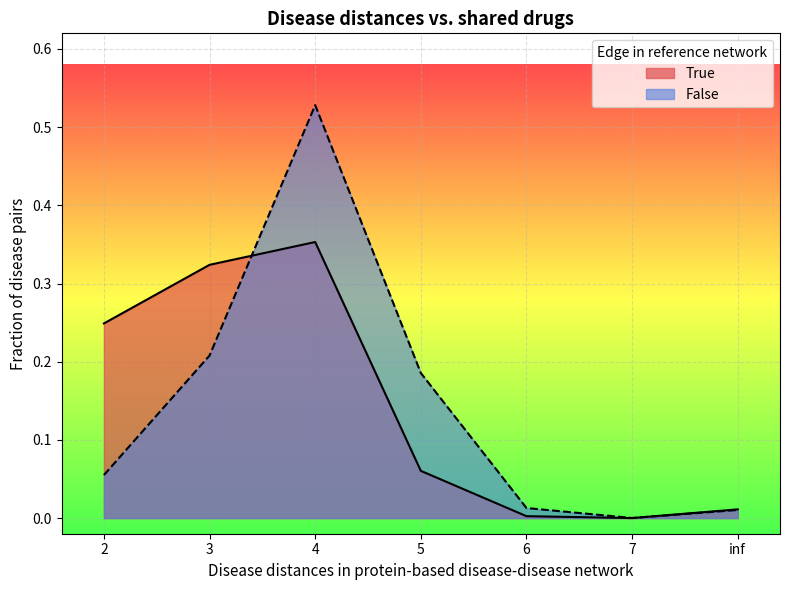

Is it true that False equals 0.0 at inf?

False